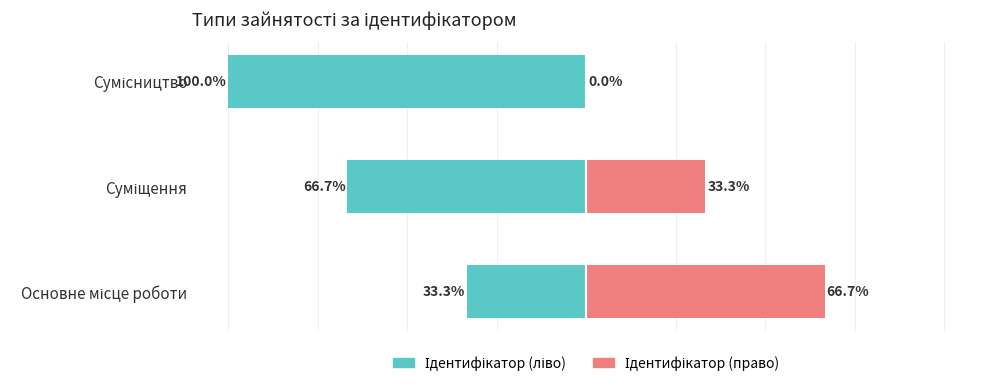

What is the total value across all series at Основне місце роботи?

33.3